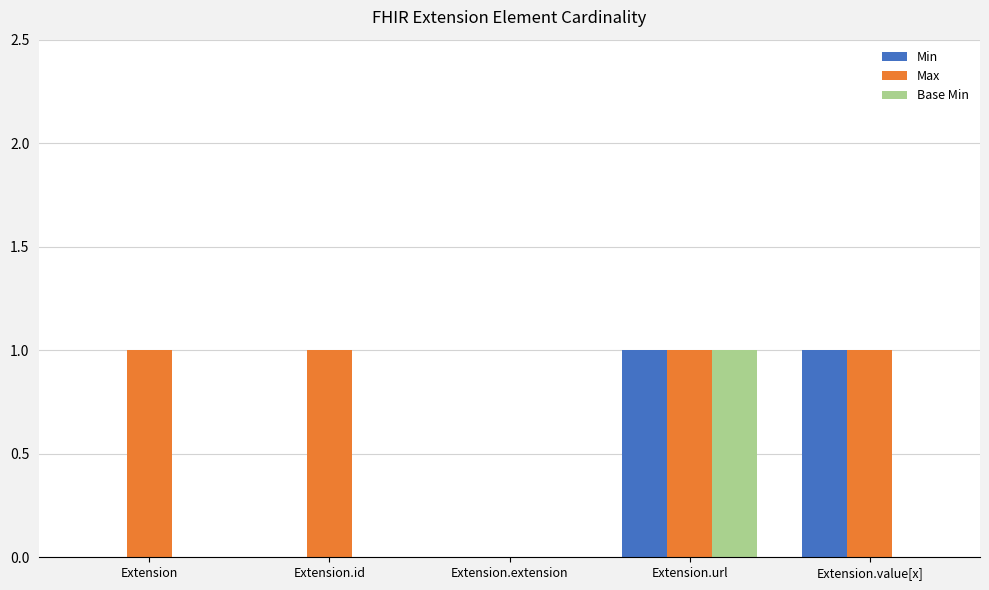

Are the bars grouped side by side (vs. stacked)?

Yes